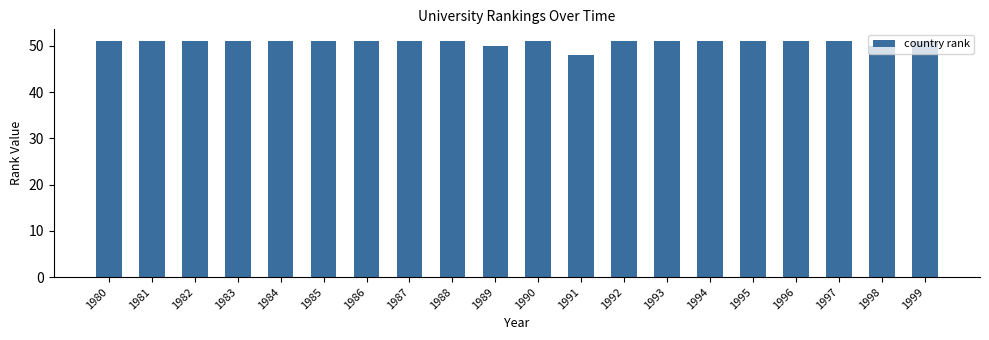

Read the value at 1988.

51